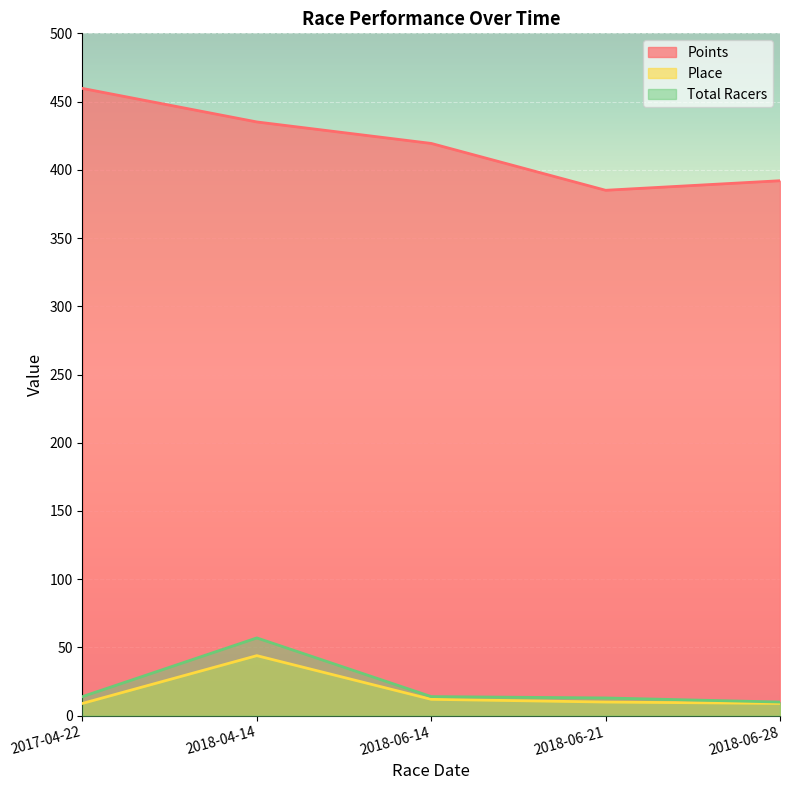

What are all the series names shown in the legend?

Points, Place, Total Racers